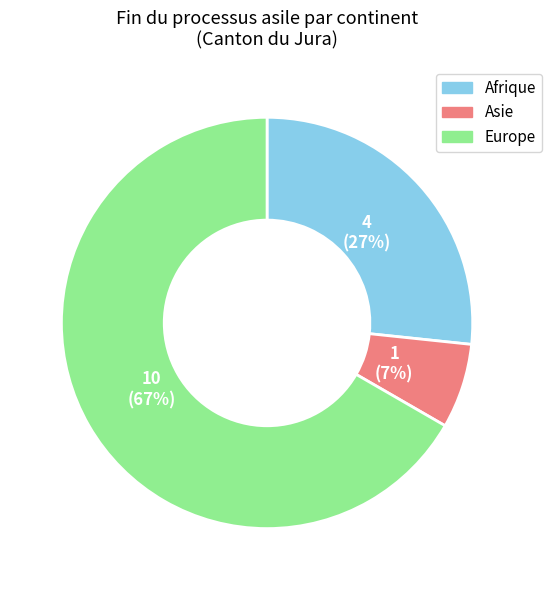

Is there a majority slice in this chart?

Yes